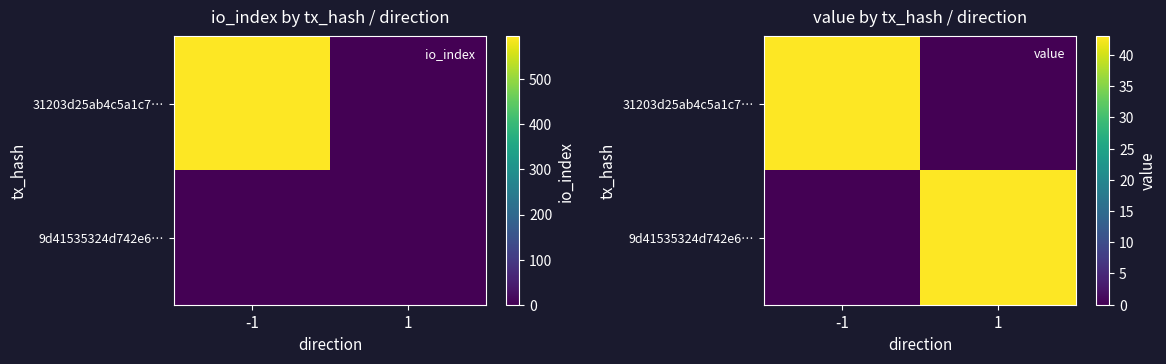

What is the sum of all 9d41535324d742e6… values?

42.9